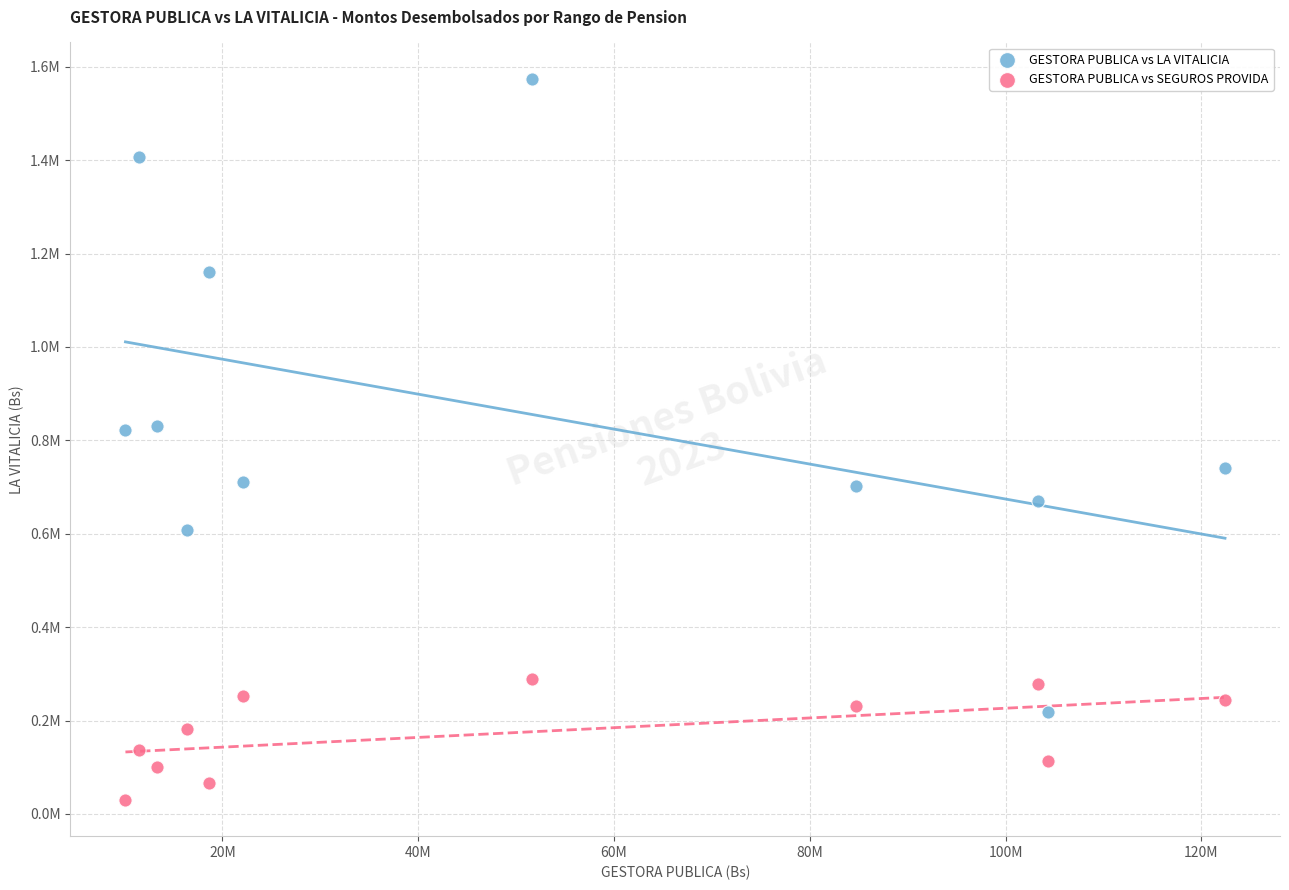

Which series reaches the minimum Y coordinate?

GESTORA PUBLICA vs SEGUROS PROVIDA